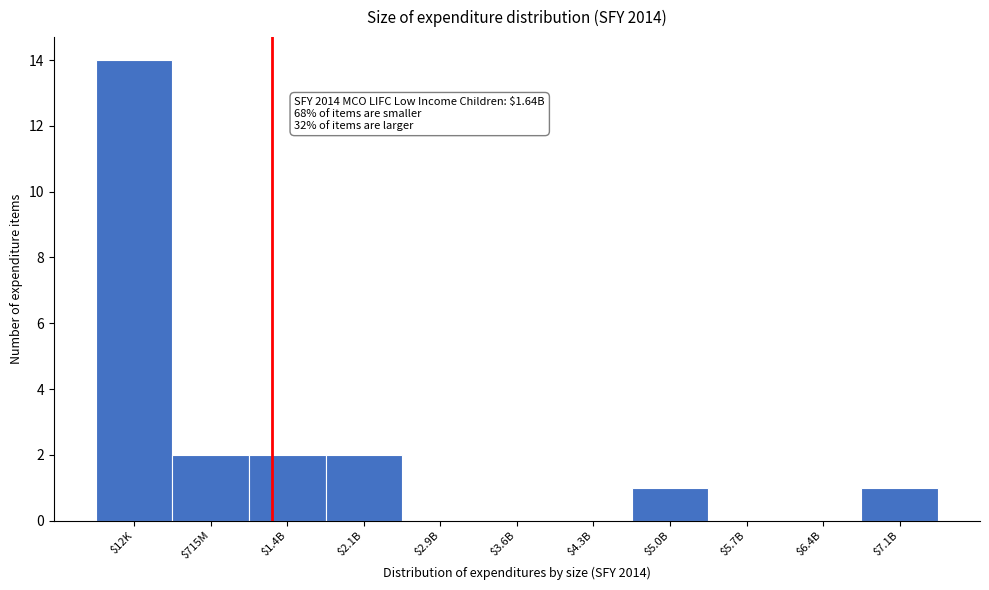

What is the sum of all values?

22